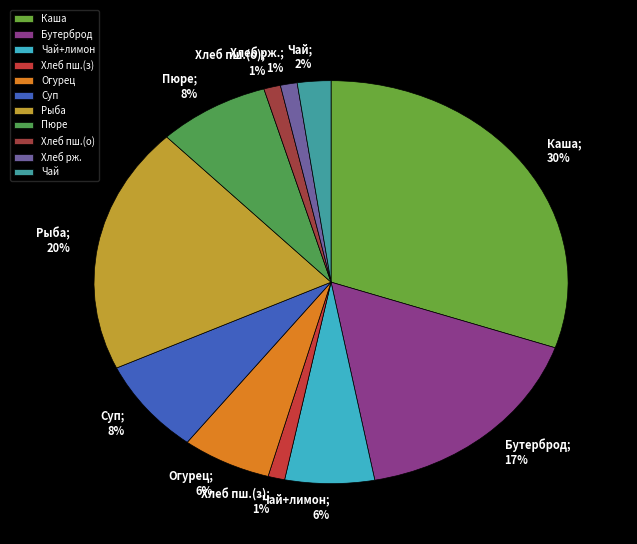

How many slices are in this pie chart?

11